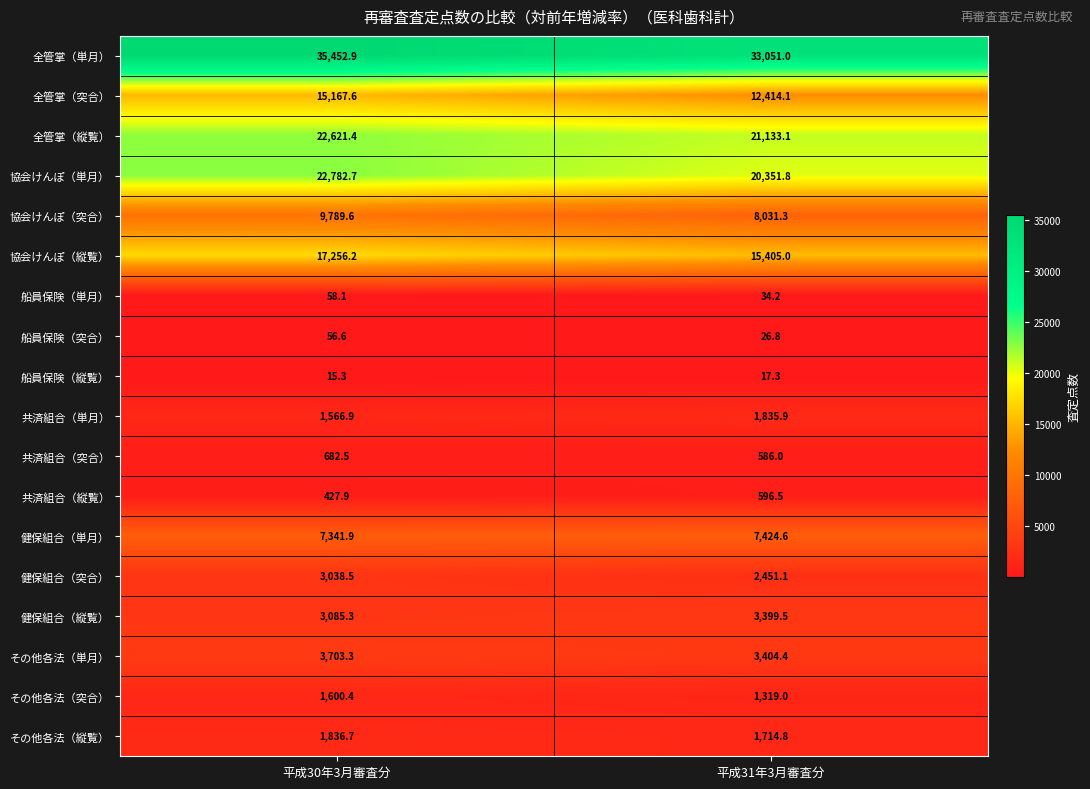

How many values in the 全管掌（単月） series exceed 35452?

1